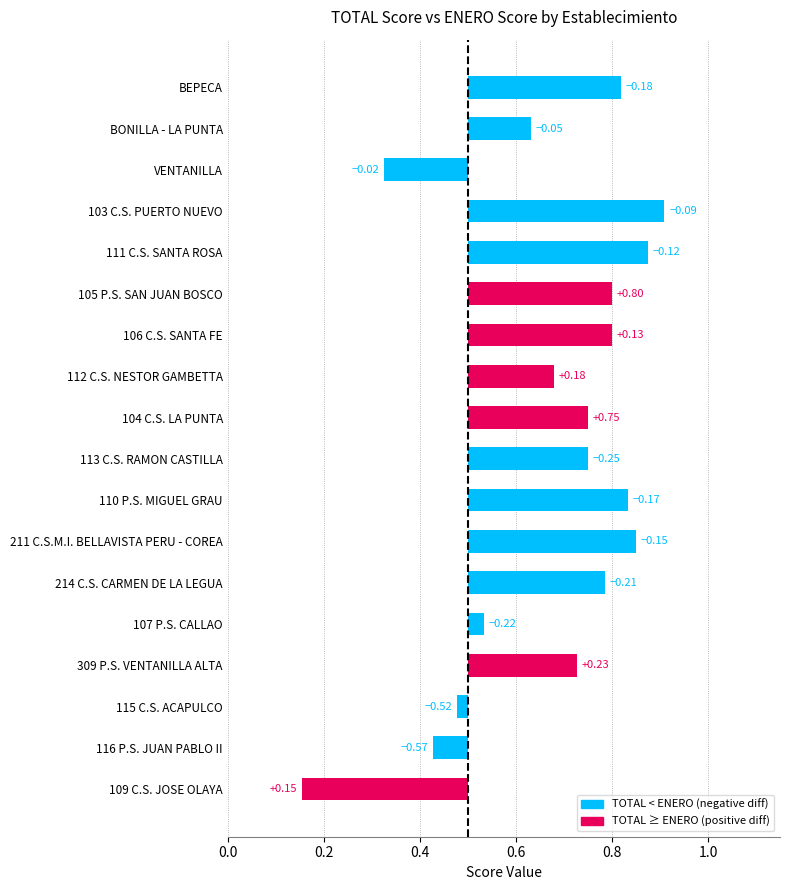

How many values in enero are above zero?

15